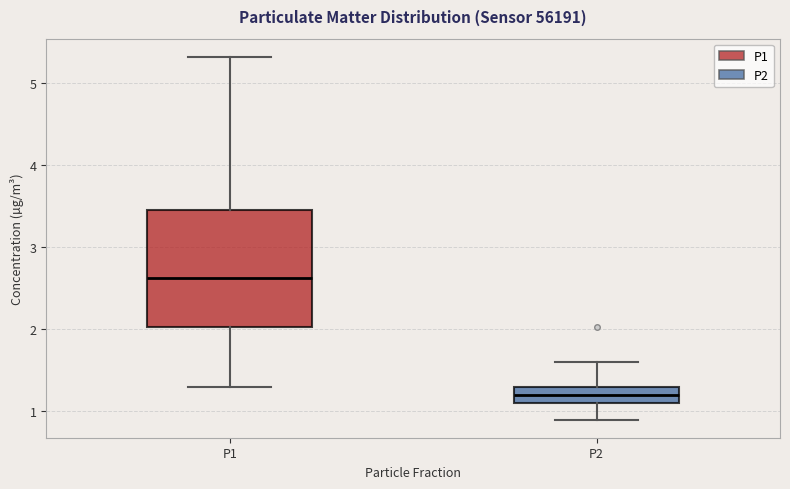

Which box has the lowest median line?

P2